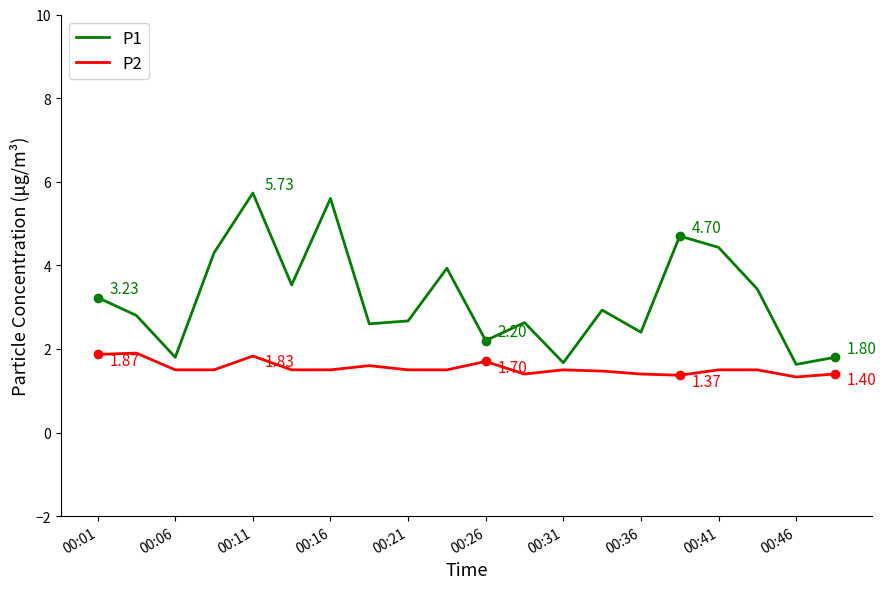

True or false: P1 and P2 cross at least once.

False